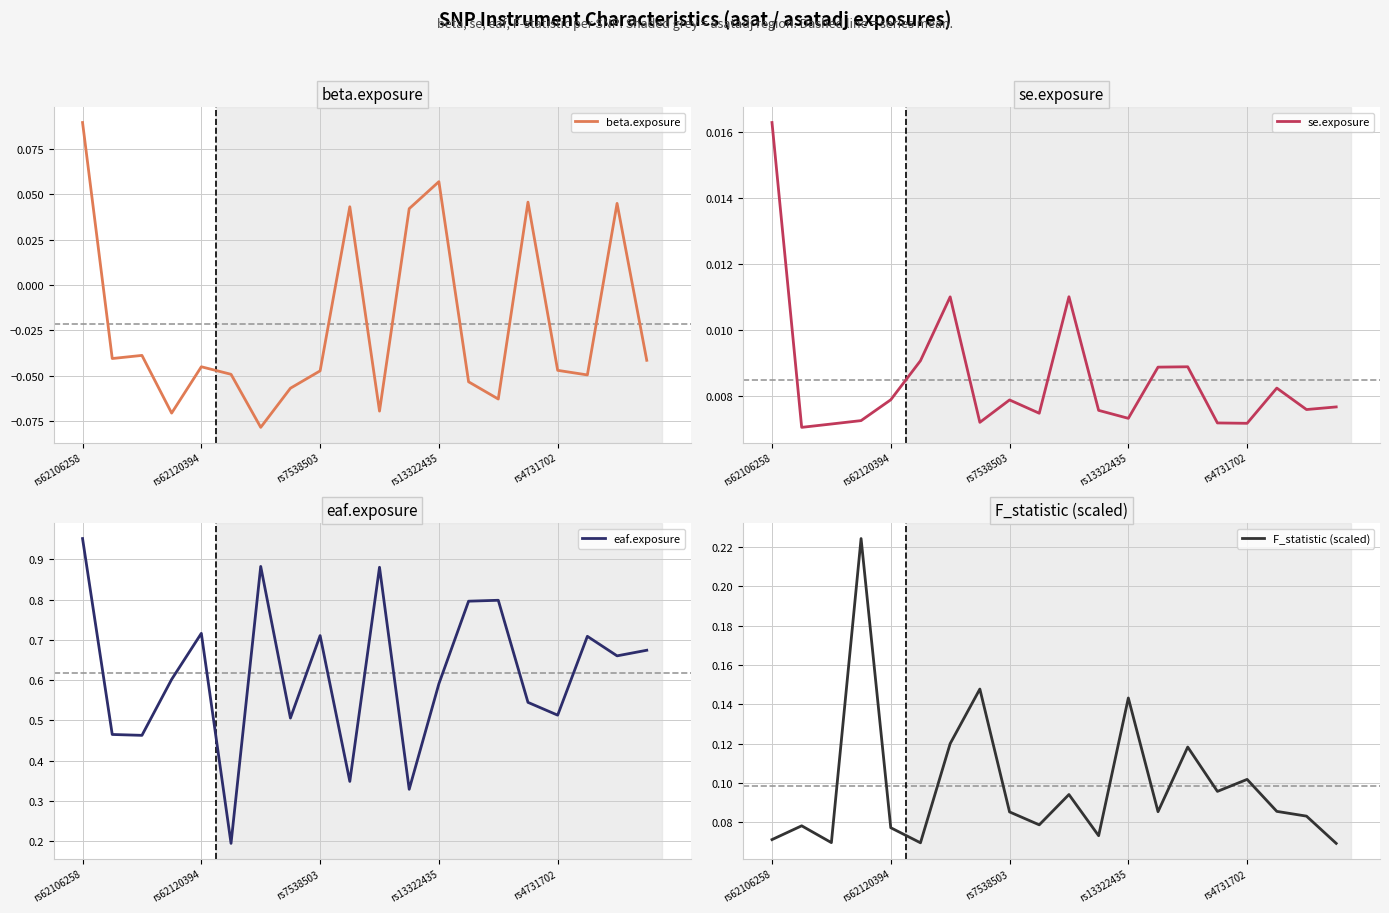

What is the difference between the maximum and minimum values in the F_statistic (scaled) series?

0.2